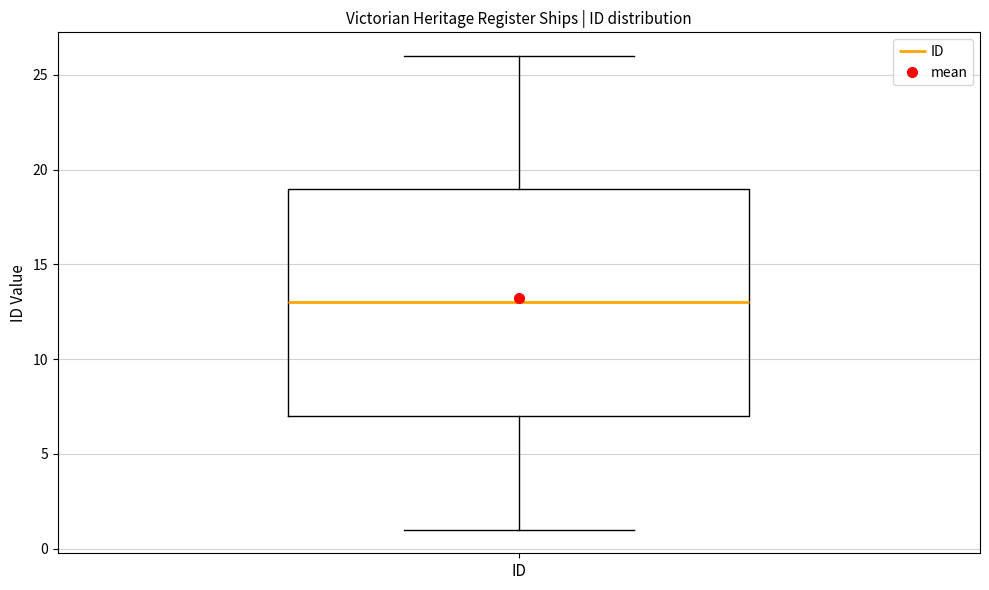

Read this box plot against the y-axis: the position of the median line, the range covered by the box, and the ends of both whiskers. The values are not printed on the chart, so give them approximately, as read against the axis.

median 13, box 7 to 19, whiskers 1 to 26